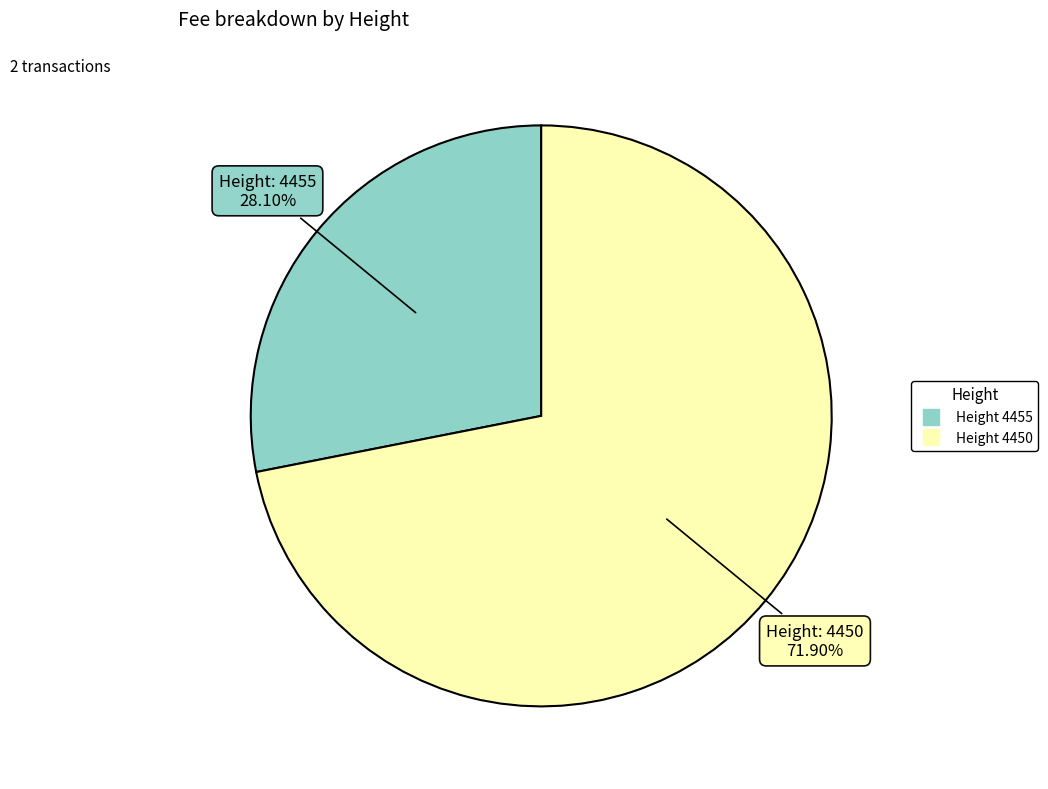

Is there any slice that represents more than half of the pie?

Yes